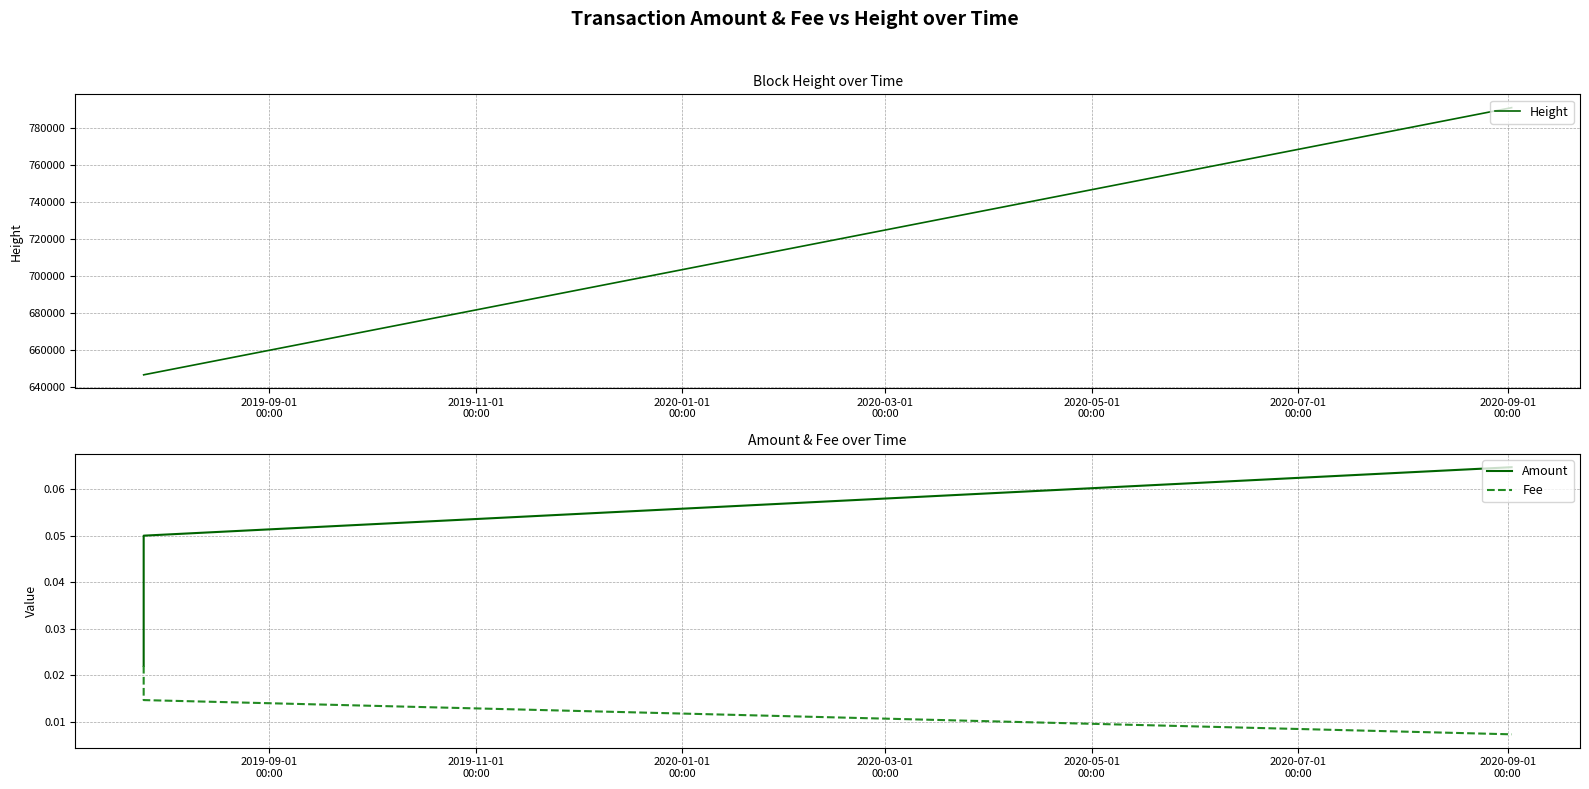

What is the highest value of the Height series?

791183